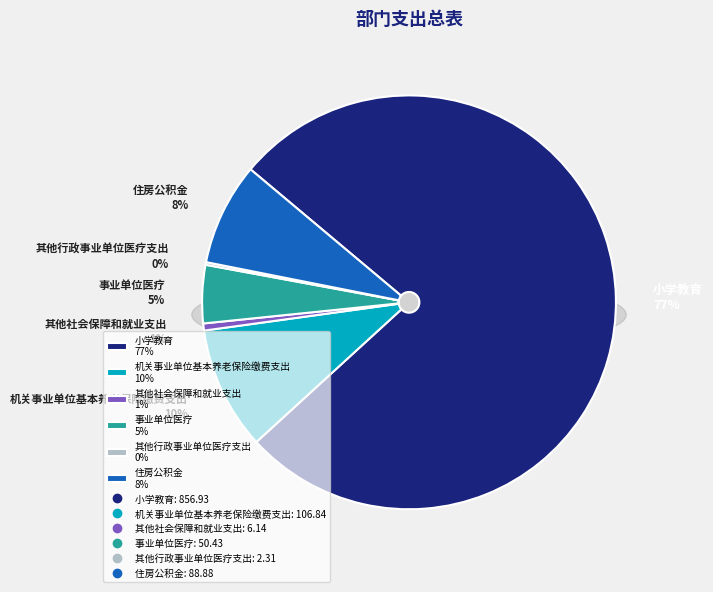

What is the change in value from 事业单位医疗 to 住房公积金?

+38.4